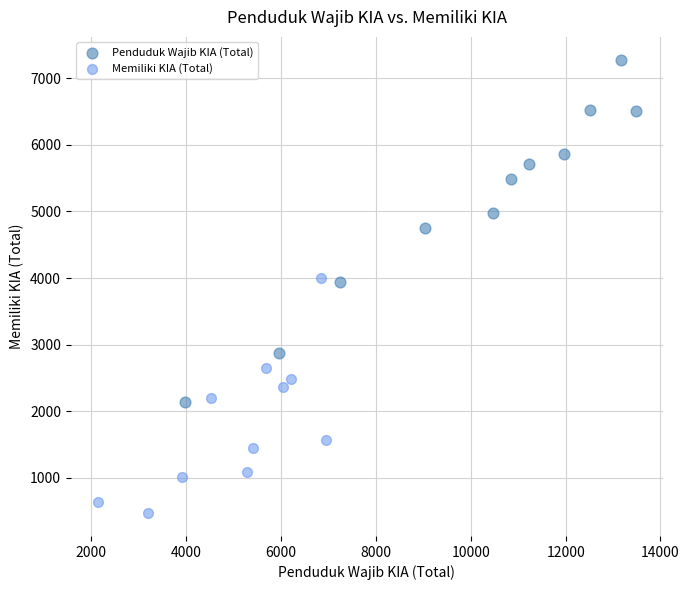

Which series has the largest Y range (max minus min)?

Penduduk Wajib KIA (Total)